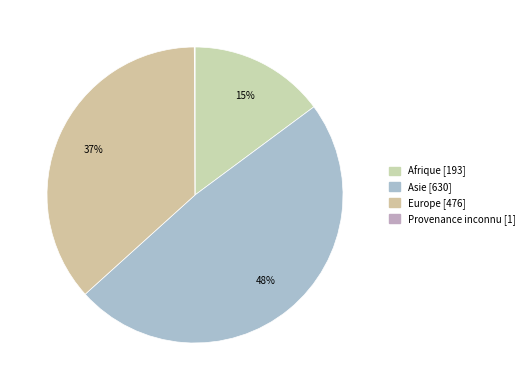

Is there any slice that represents more than half of the pie?

No